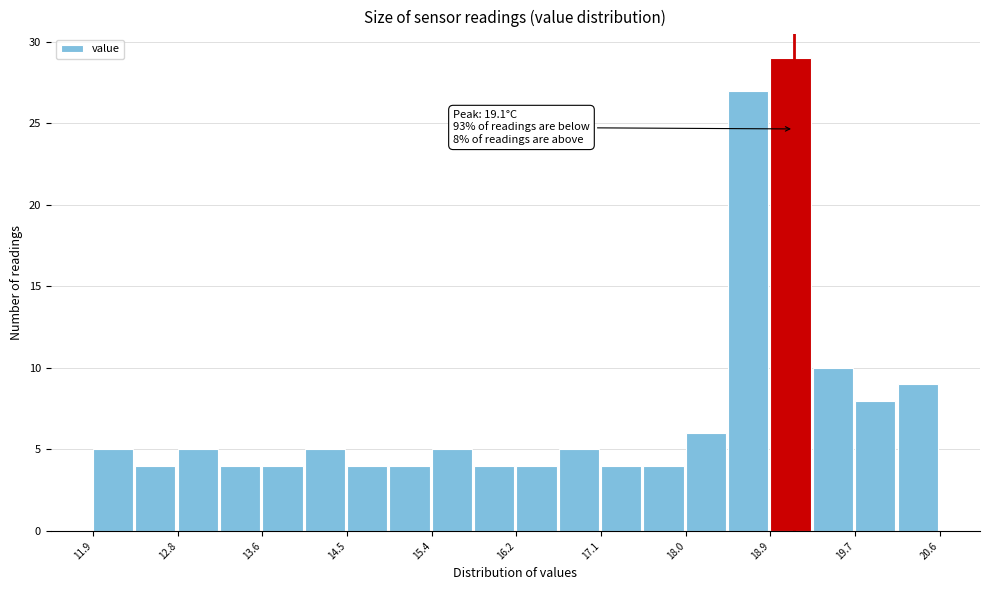

Over which range of the x-axis is the bar tallest?

18.9 to 19.3